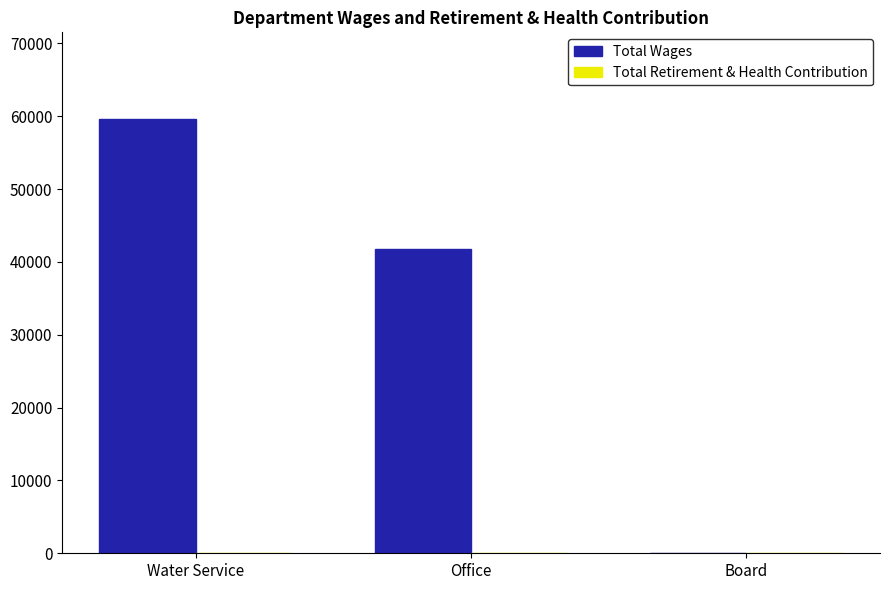

Reading right to left, transcribe all the data shown in this chart.

Board=0	Office=41737	Water Service=59591